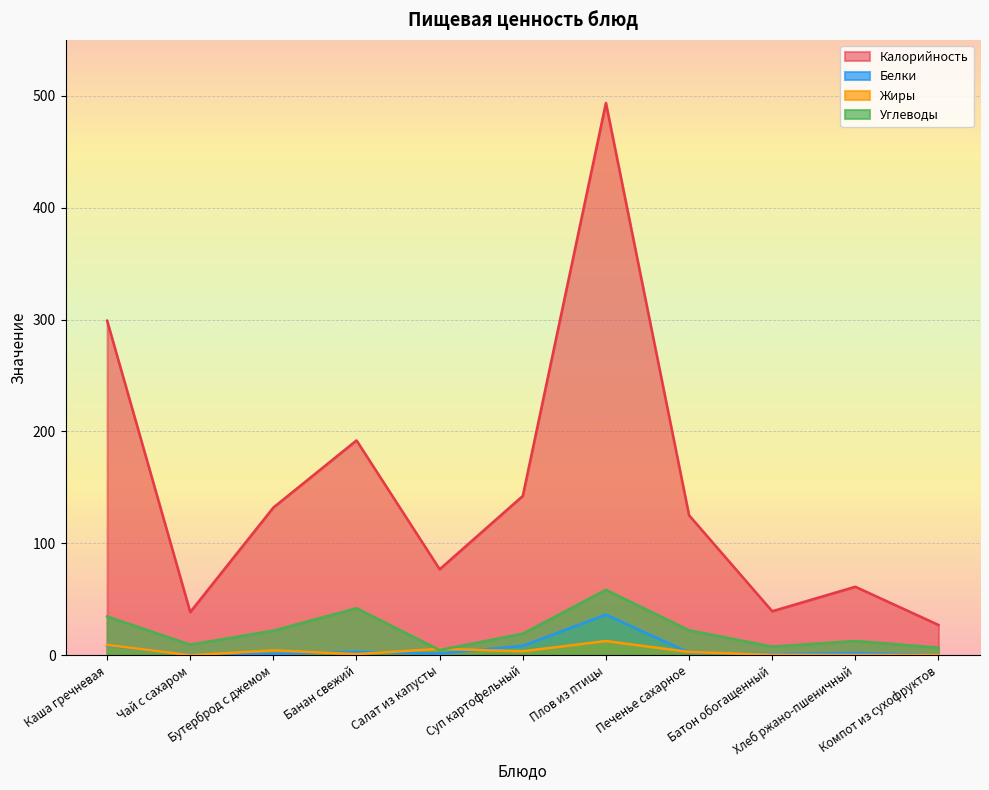

How many categories are shown in the chart?

11